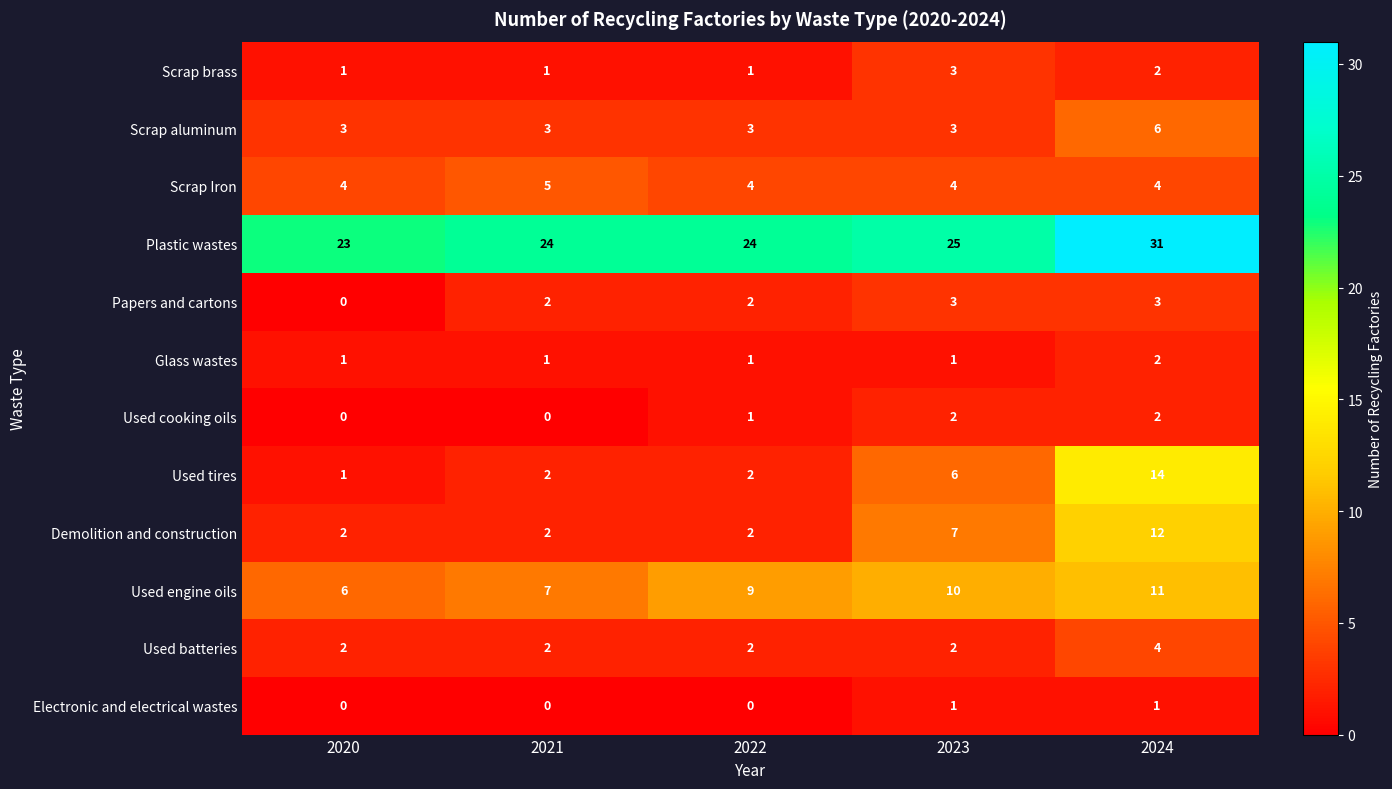

What is the greatest value displayed?

31